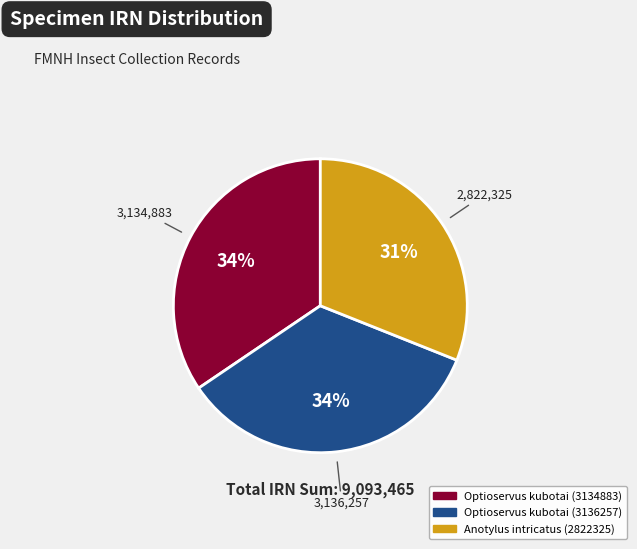

Do Anotylus intricatus (2822325) and Optioservus kubotai (3136257) together represent more than half of the pie?

Yes